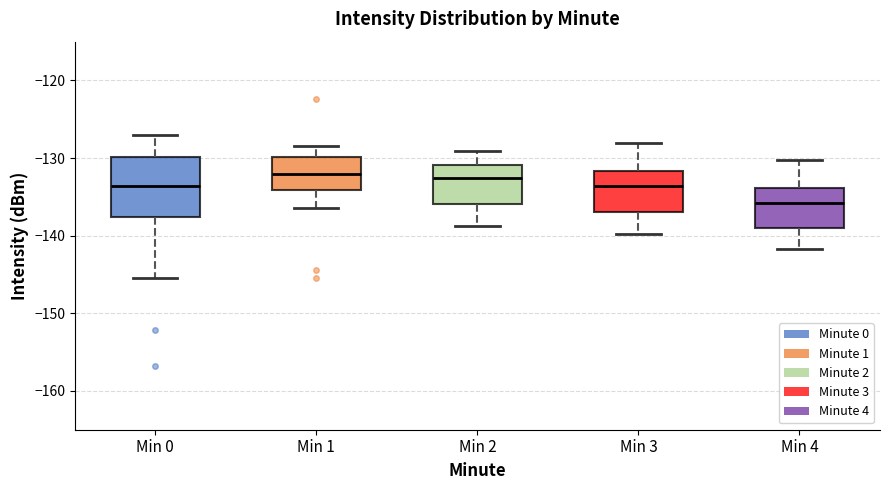

Reading left to right, transcribe this box plot: for each box, give where its median line is, the range the box spans, and where its two whiskers end, as read against the y-axis. The values are not printed on the chart, so give them approximately, as read against the axis.

Min 0: median -134, box -138 to -130, whiskers -145 to -127
Min 1: median -132, box -134 to -130, whiskers -136 to -128
Min 2: median -133, box -136 to -131, whiskers -139 to -129
Min 3: median -134, box -137 to -132, whiskers -140 to -128
Min 4: median -136, box -139 to -134, whiskers -142 to -130